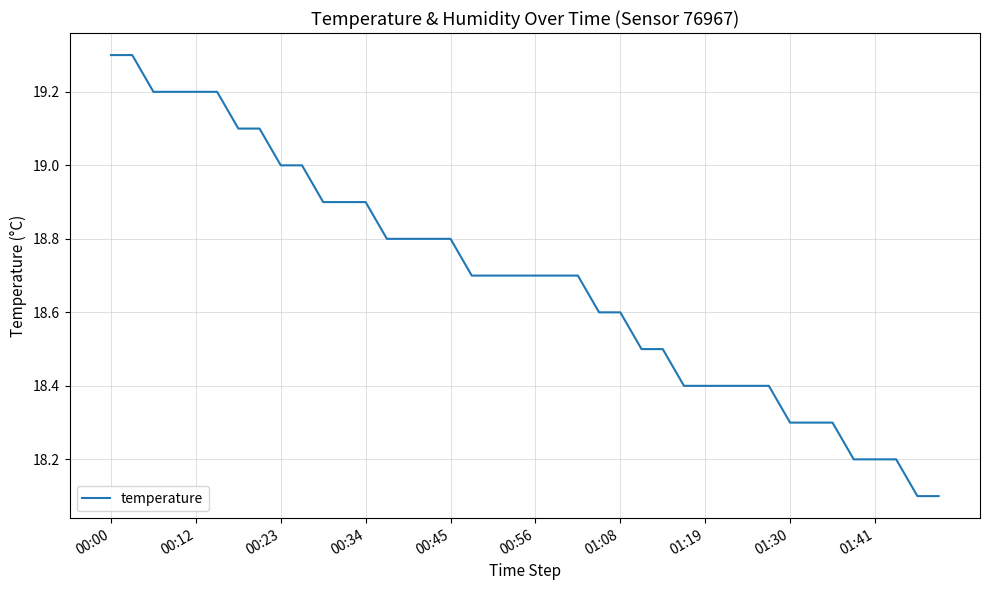

What is the difference between the maximum and minimum values?

1.2